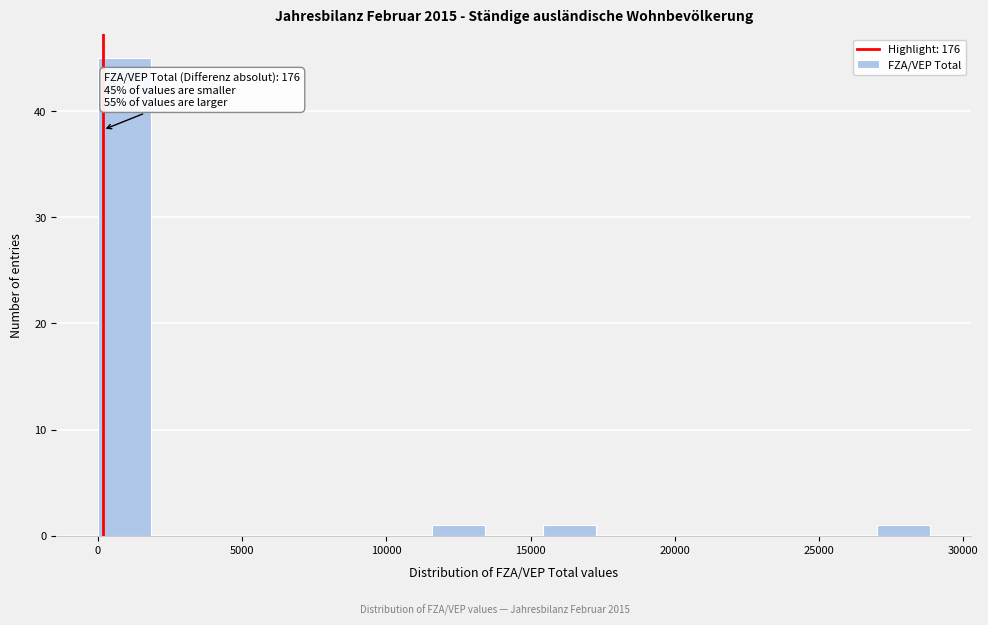

Read against the x-axis, roughly where is the centre of the tallest bar?

1000